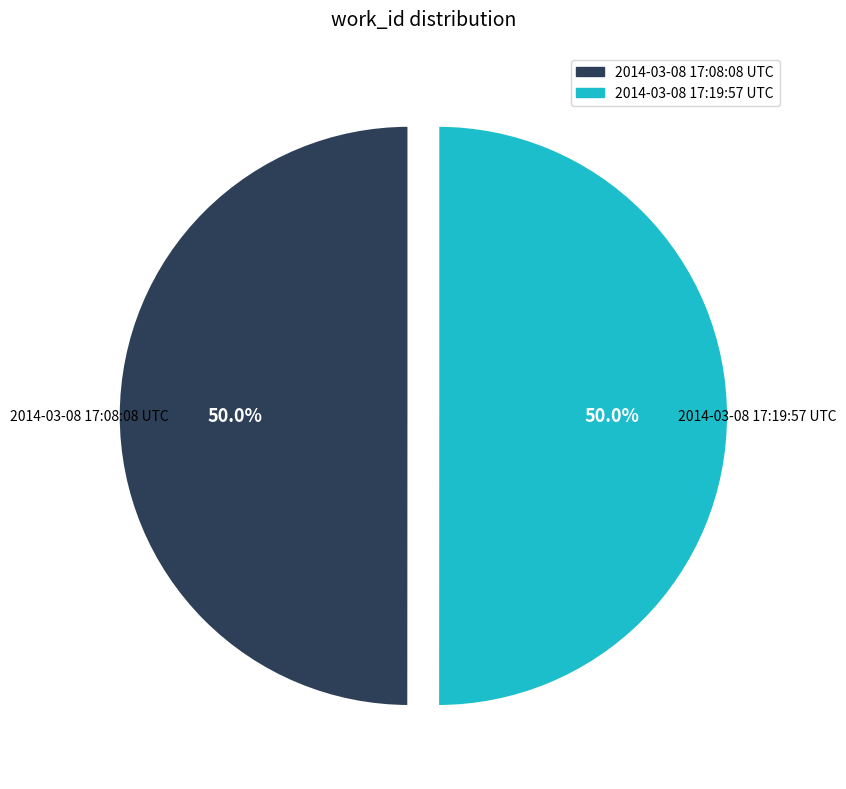

Do 2014-03-08 17:08:08 UTC and 2014-03-08 17:19:57 UTC together represent more than half of the pie?

Yes